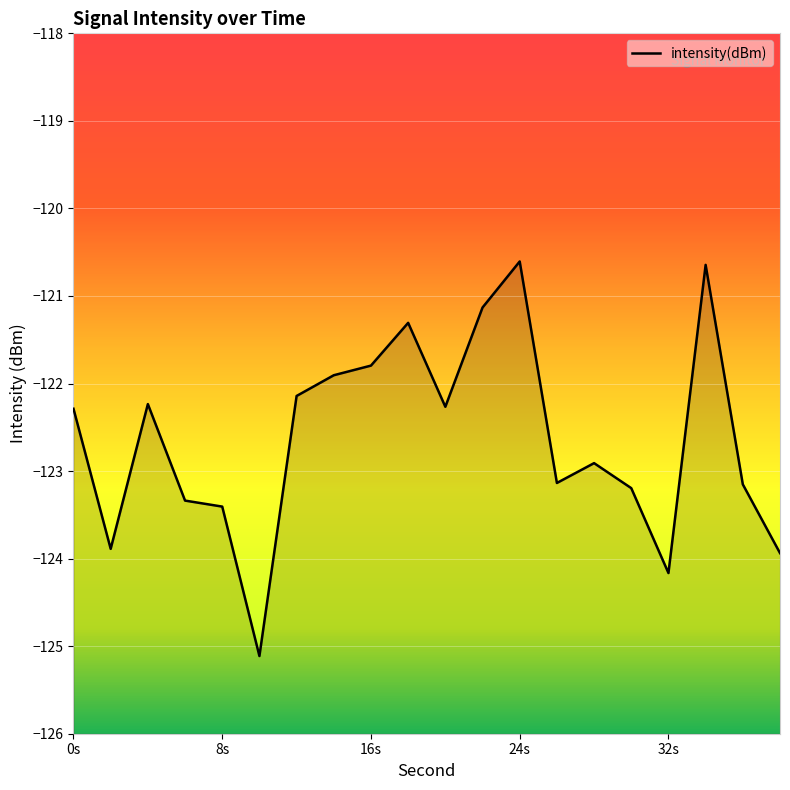

At which category does the chart reach its minimum across all series?

10